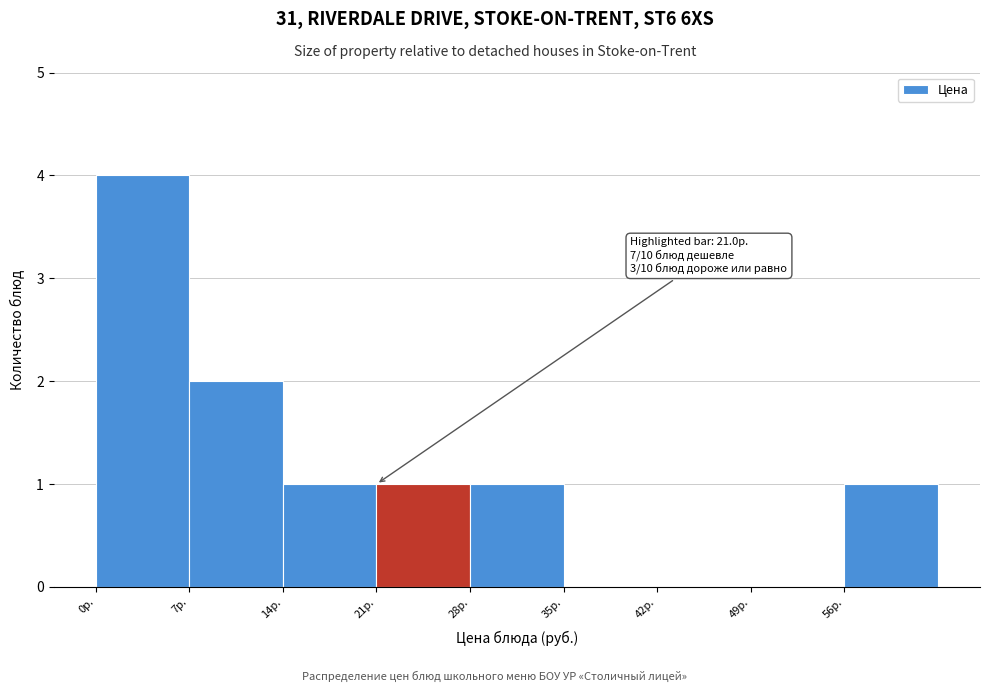

Which range on the x-axis has the tallest bar?

0 to 7